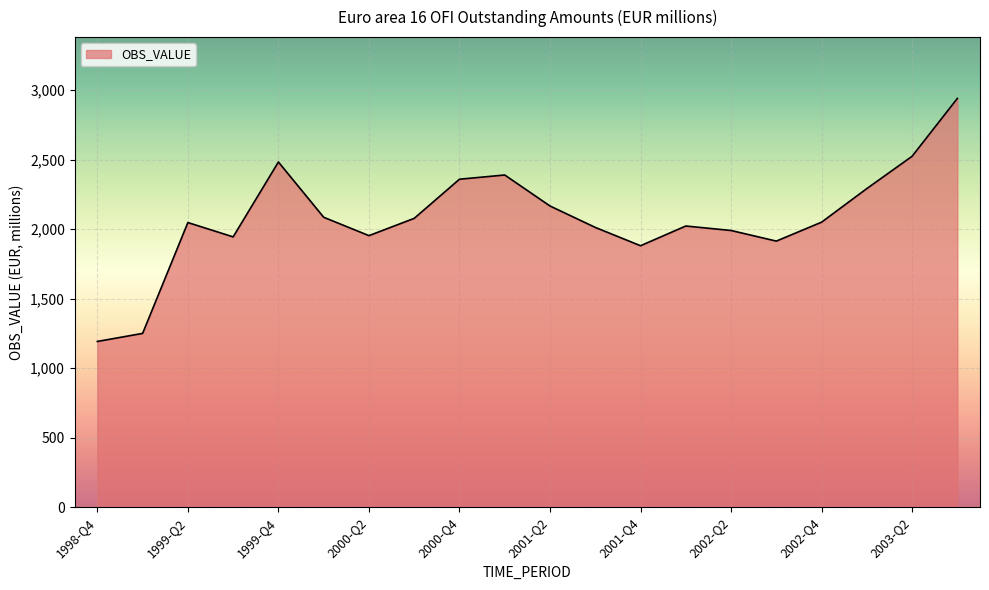

What is the maximum value shown in the chart?

2939.5